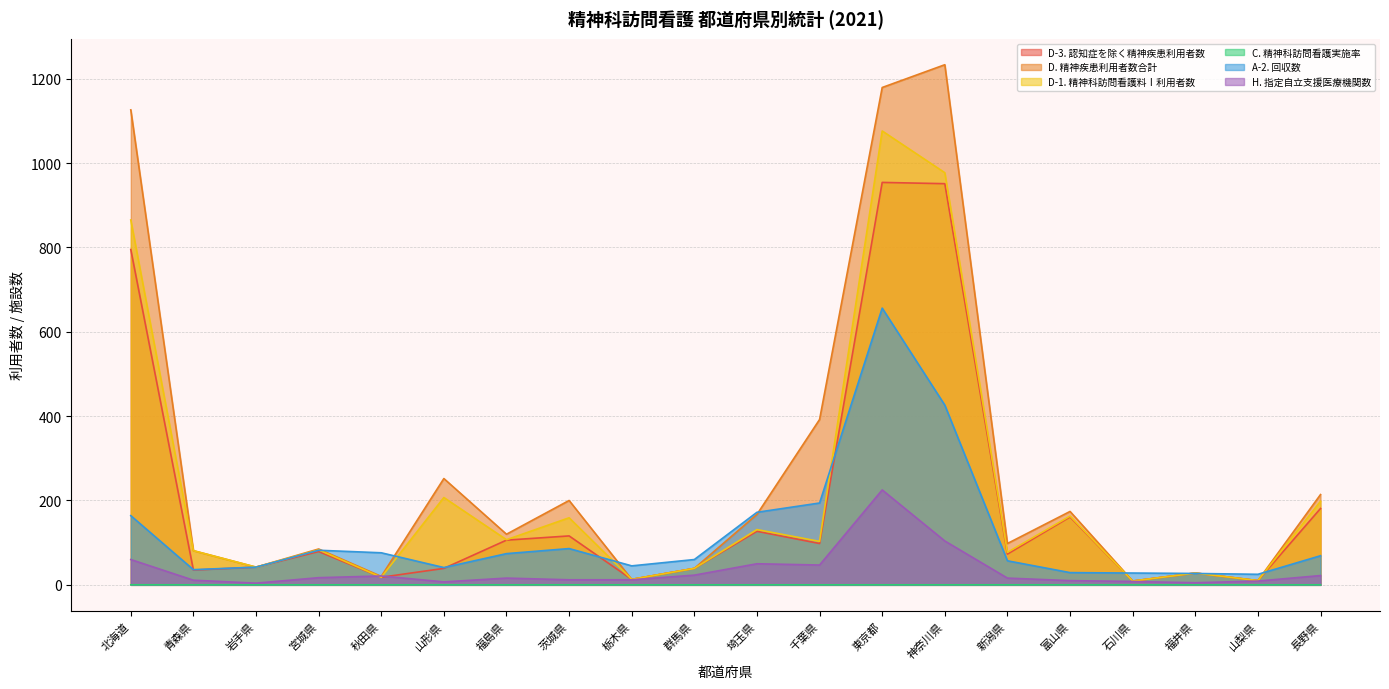

Reading left to right, what are all the values shown in this chart?

D-3. 認知症を除く精神疾患利用者数: 795.0	35.0	42.0	79.0	18.0	39.0	106.0	116.0	13.0	39.0	127.0	98.0	954.0	951.0	73.0	161.0	9.0	28.0	10.0	181.0
D. 精神疾患利用者数合計: 1126.0	81.0	42.0	85.0	20.0	252.0	120.0	200.0	13.0	39.0	167.0	392.0	1179.0	1233.0	98.0	174.0	9.0	28.0	10.0	214.0
D-1. 精神科訪問看護料Ⅰ利用者数: 865.0	81.0	42.0	83.0	18.0	207.0	107.0	159.0	13.0	39.0	131.0	103.0	1076.0	977.0	77.0	163.0	9.0	28.0	10.0	198.0
C. 精神科訪問看護実施率: 0.1	0.1	0.0	0.0	0.0	0.1	0.0	0.1	0.0	0.0	0.0	0.0	0.0	0.0	0.1	0.1	0.0	0.1	0.0	0.1
A-2. 回収数: 164.0	36.0	42.0	82.0	76.0	41.0	74.0	86.0	45.0	60.0	172.0	194.0	656.0	426.0	57.0	29.0	28.0	27.0	25.0	69.0
H. 指定自立支援医療機関数: 60.0	11.0	4.0	17.0	21.0	7.0	16.0	12.0	12.0	23.0	50.0	47.0	225.0	104.0	16.0	10.0	8.0	5.0	9.0	22.0